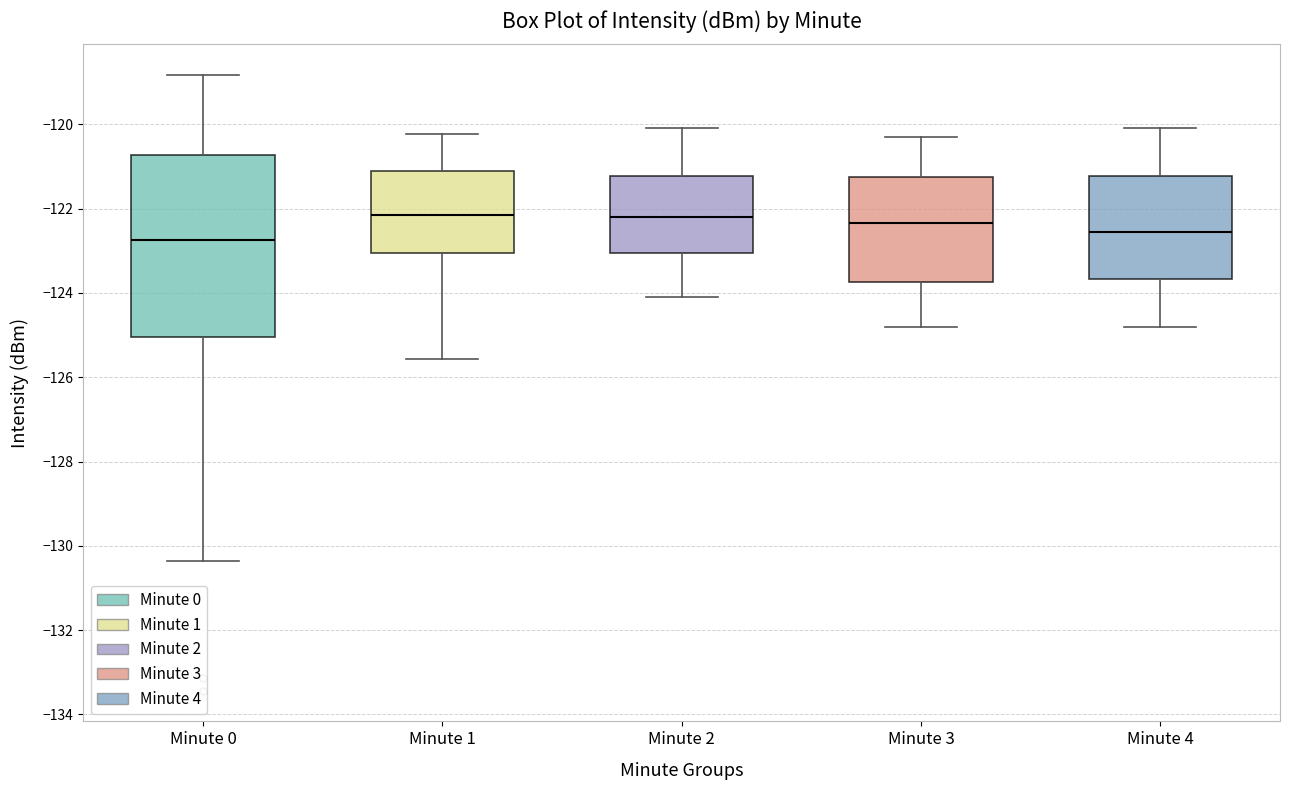

Reading left to right, transcribe this box plot: for each box, give where its median line is, the range the box spans, and where its two whiskers end, as read against the y-axis. The values are not printed on the chart, so give them approximately, as read against the axis.

Minute 0: median -122.8, box -125.0 to -120.8, whiskers -130.4 to -118.8
Minute 1: median -122.2, box -123.0 to -121.2, whiskers -125.6 to -120.2
Minute 2: median -122.2, box -123.0 to -121.2, whiskers -124.0 to -120.0
Minute 3: median -122.4, box -123.8 to -121.2, whiskers -124.8 to -120.2
Minute 4: median -122.6, box -123.6 to -121.2, whiskers -124.8 to -120.0